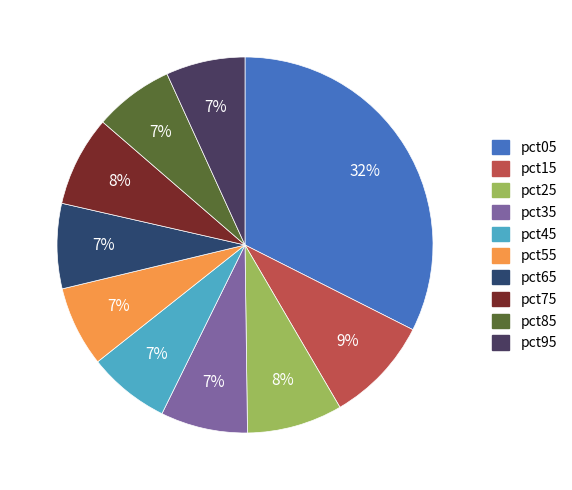

What percentage is the pct05 slice, to the nearest percent?

32%